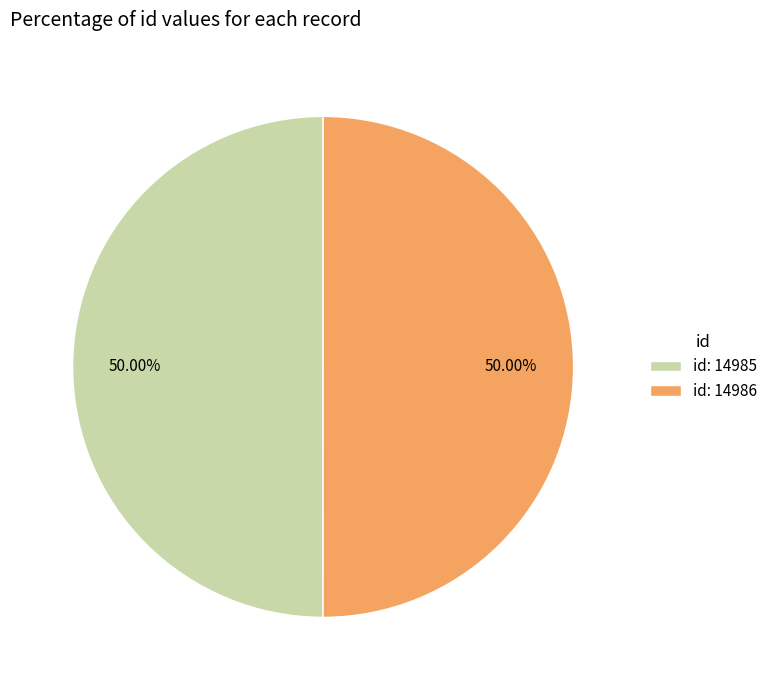

How many segments does this pie chart have?

2